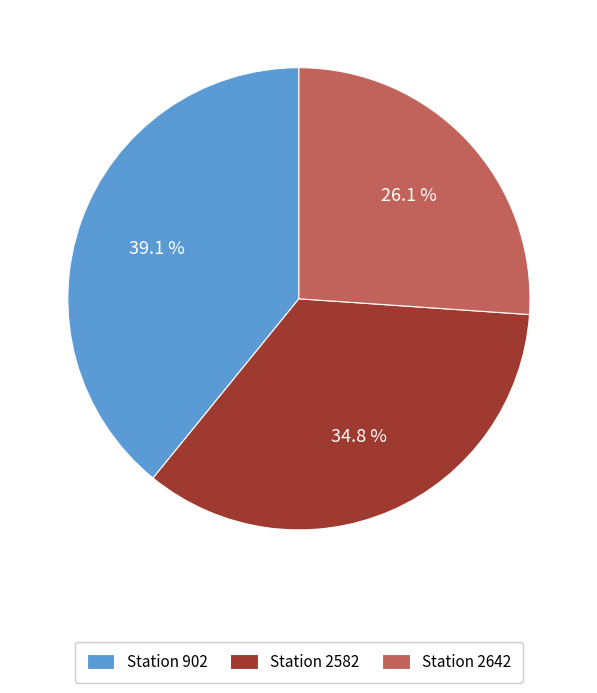

Is there any slice that represents more than half of the pie?

No